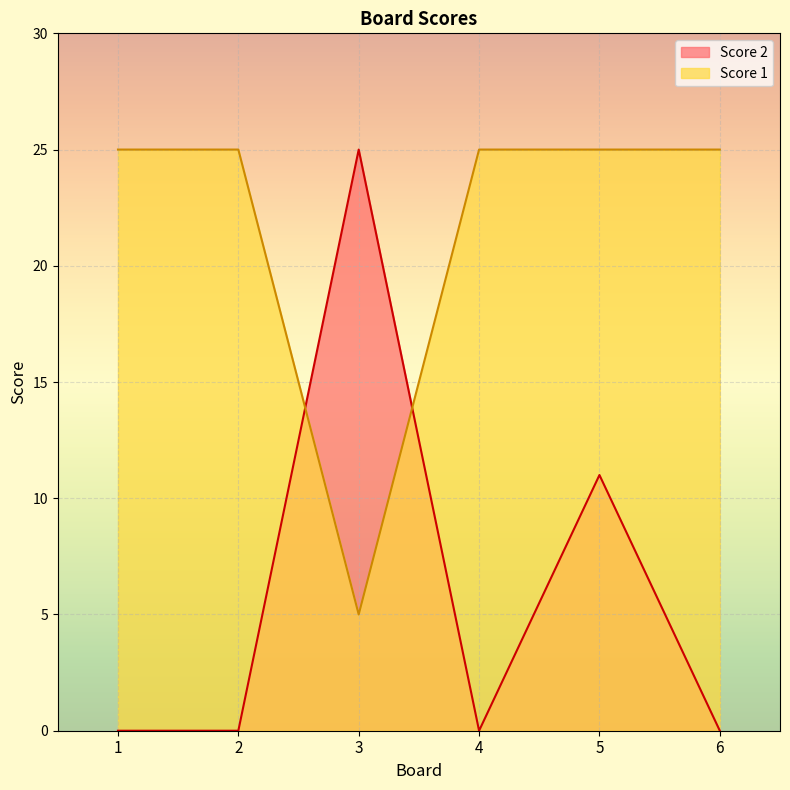

True or false: Score 1 has more than 1 interior local peaks.

False